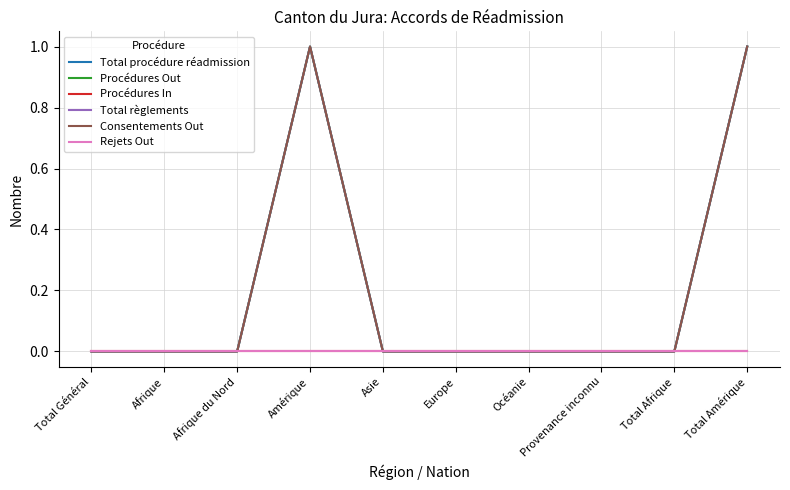

True or false: Procédures In and Procédures Out intersect in this chart.

False